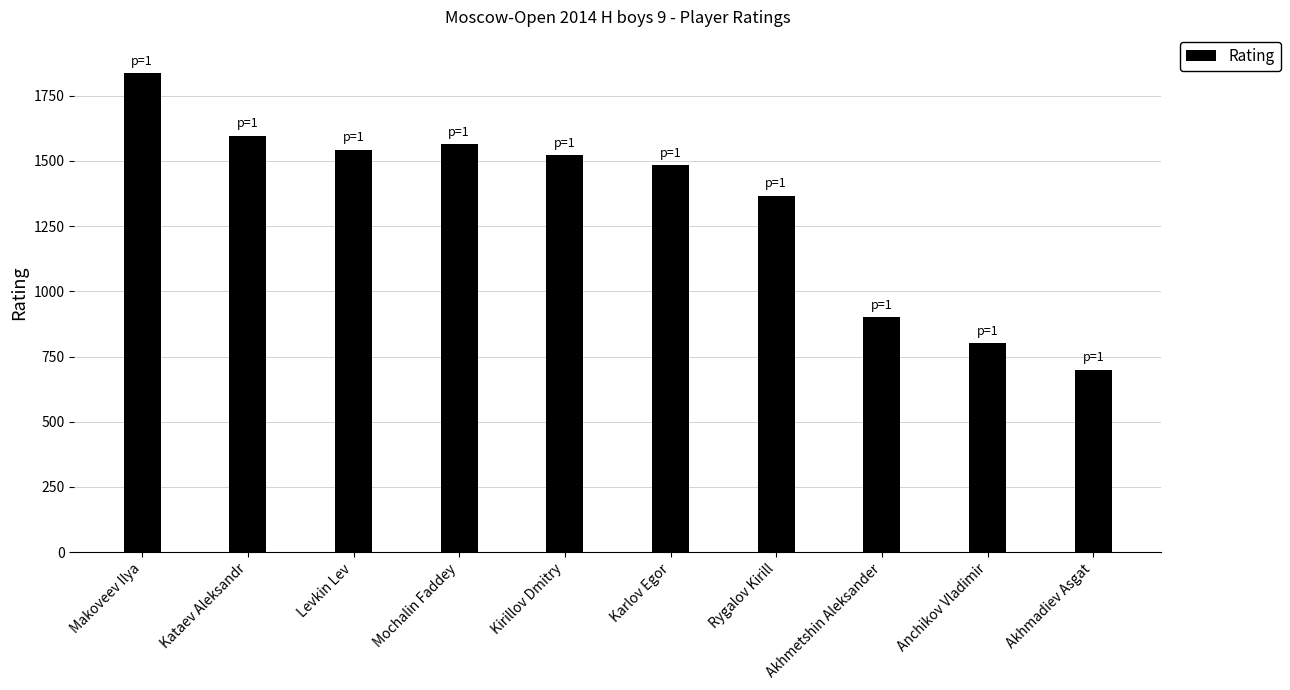

Is it true that the value at Kirillov Dmitry is 1522?

True